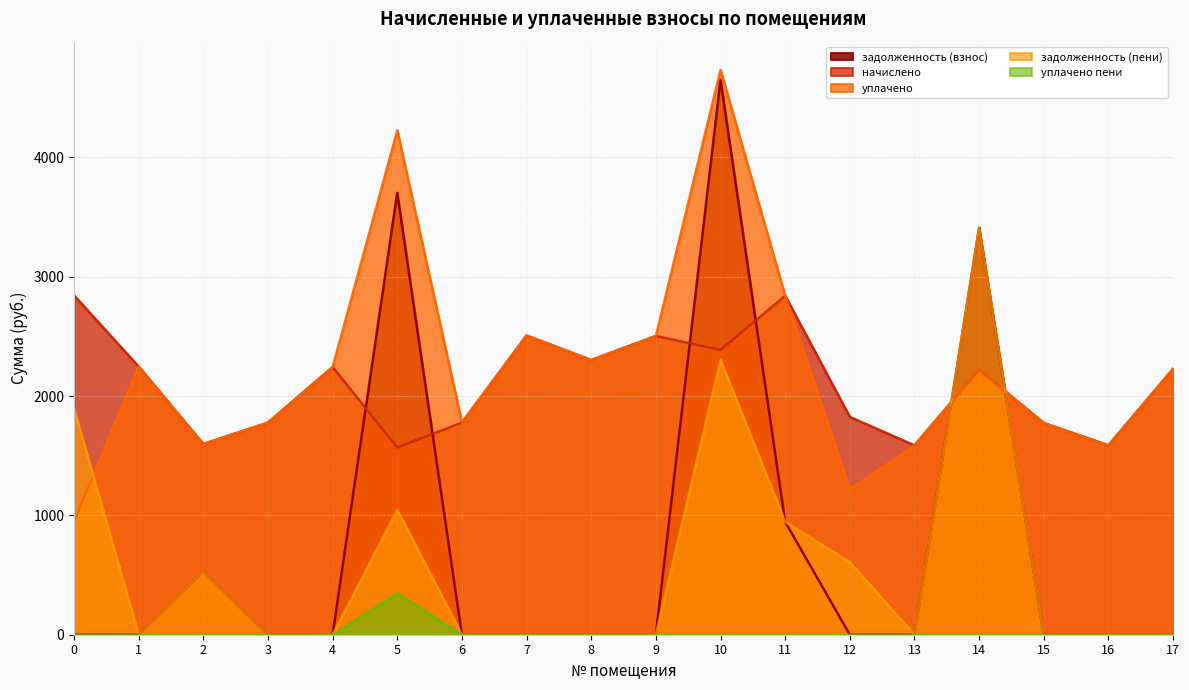

Which series has the largest total across all categories?

уплачено